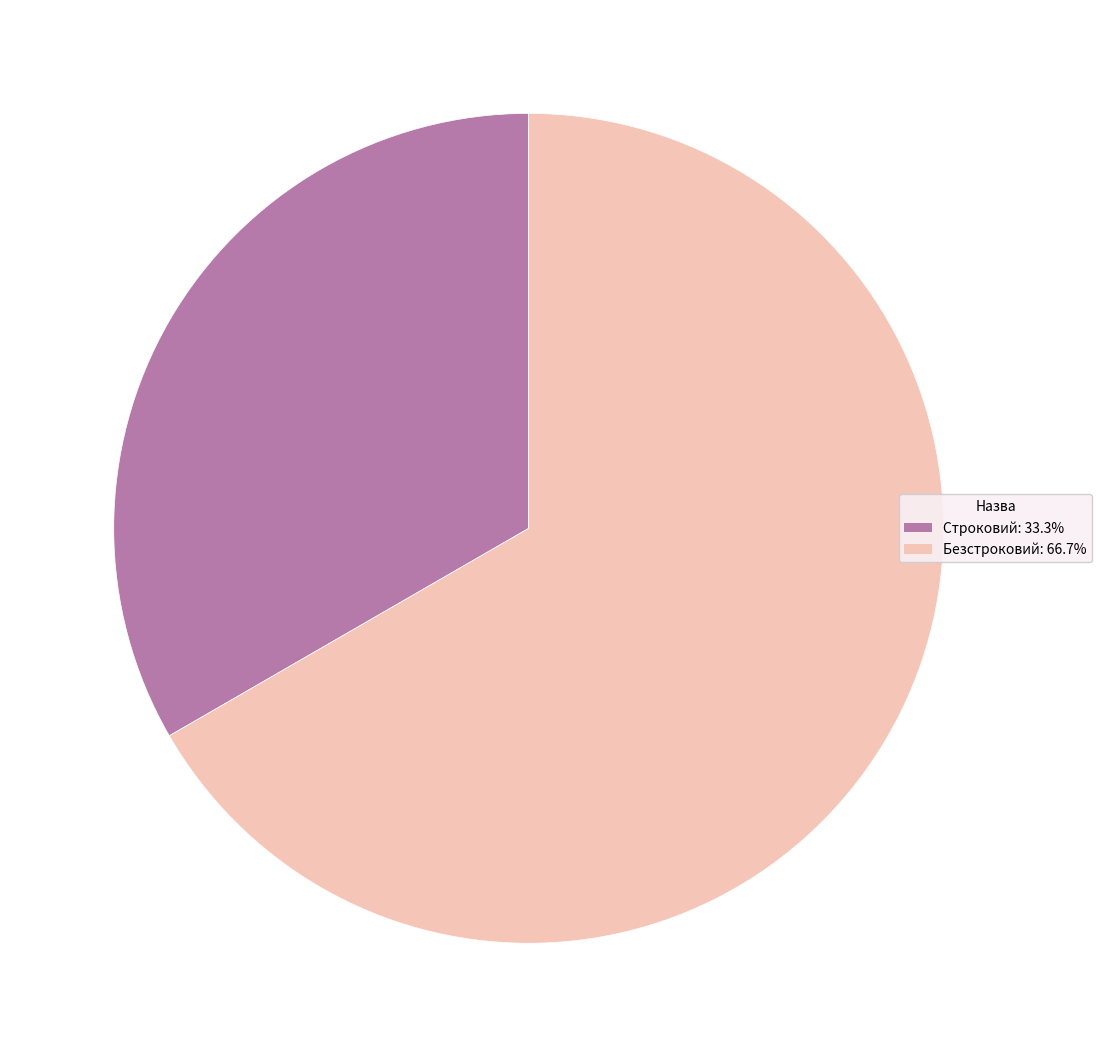

How many slices are in this pie chart?

2